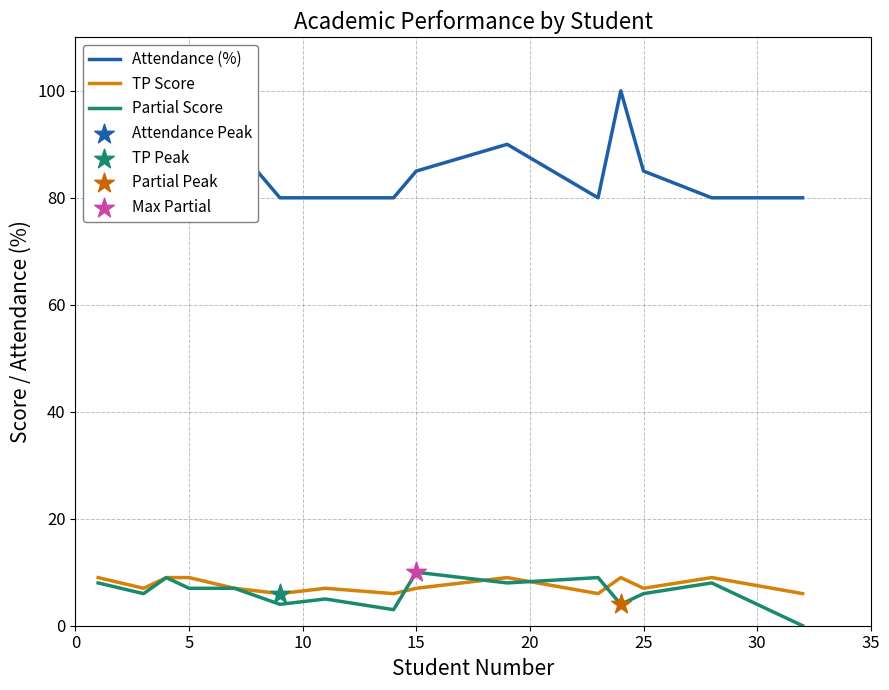

Which series has the largest total across all categories?

Attendance (%)